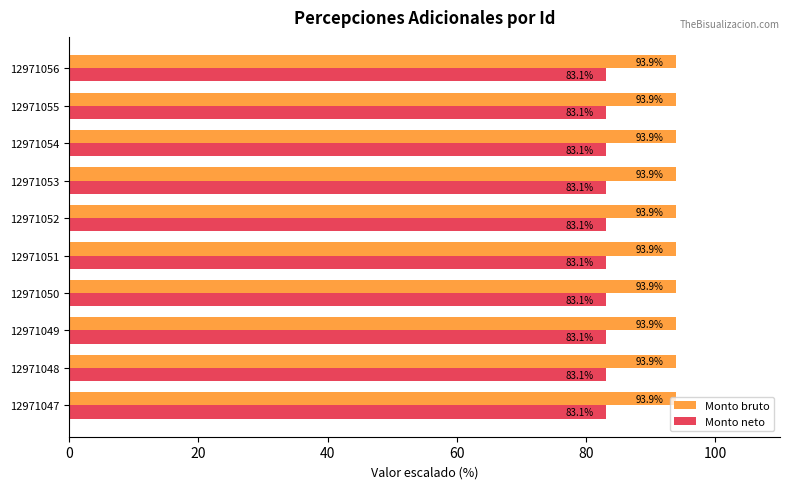

At how many categories does at least one series exceed 87?

10